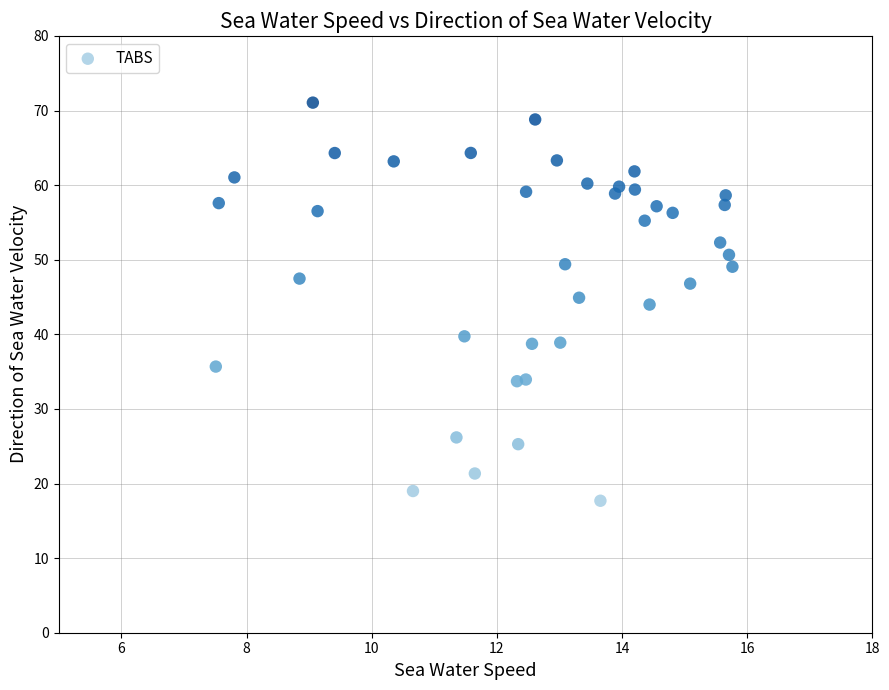

What is the range of Y values (max minus min)?

53.4